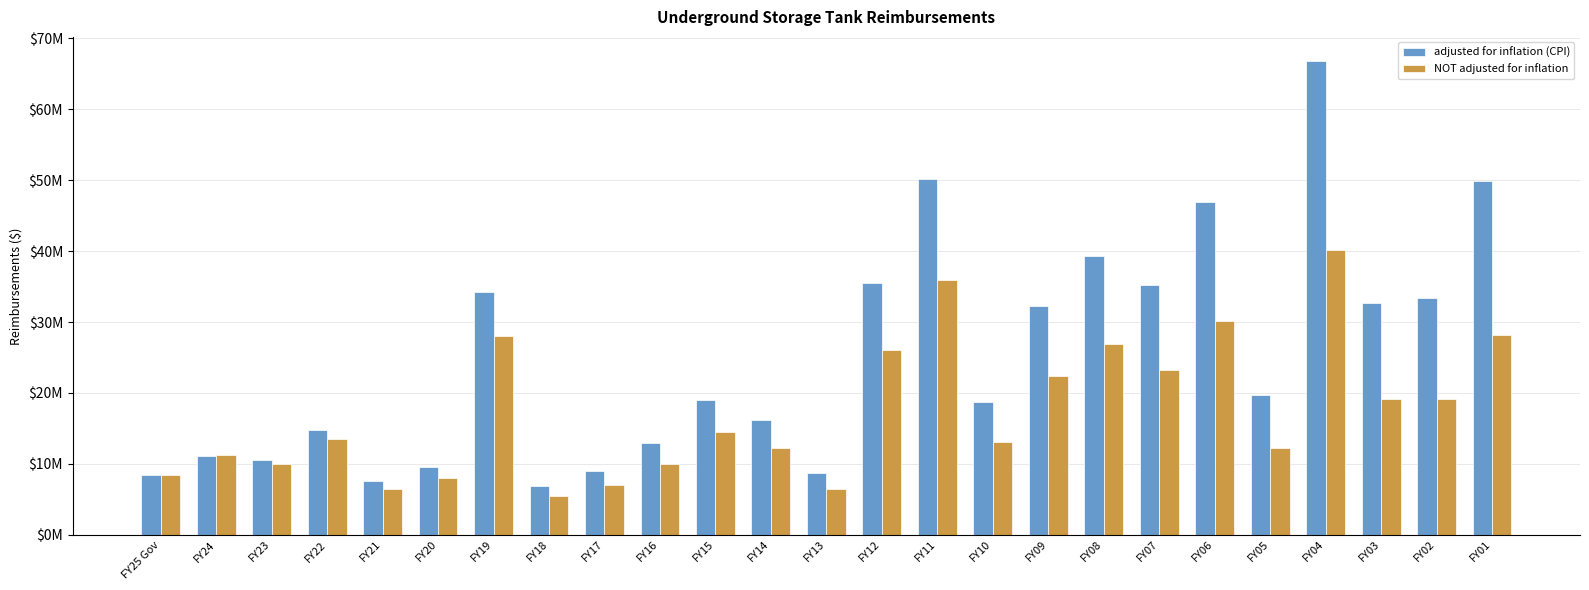

What is the greatest value displayed?

66878481